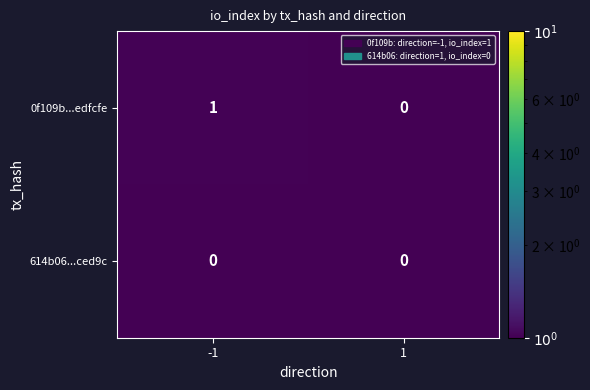

True or false: 0f109b...edfcfe has a value of 0 at 1.

True